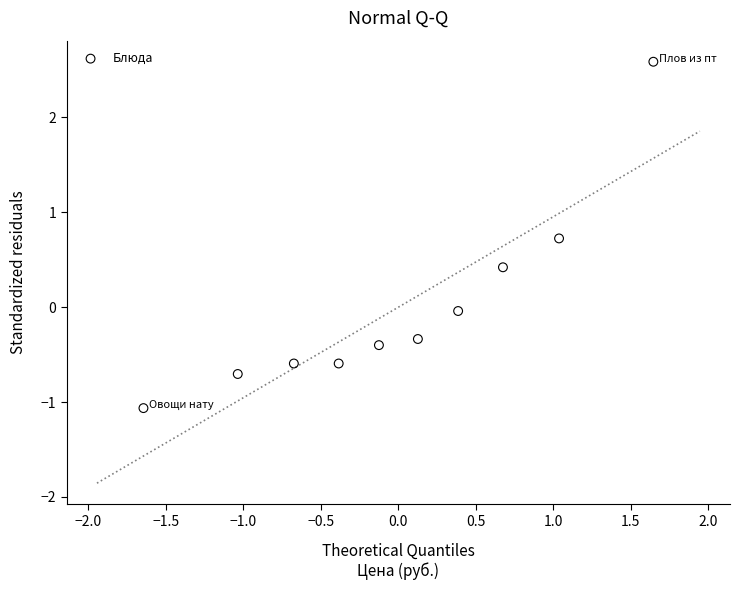

What is the range of Y values (max minus min)?

3.7